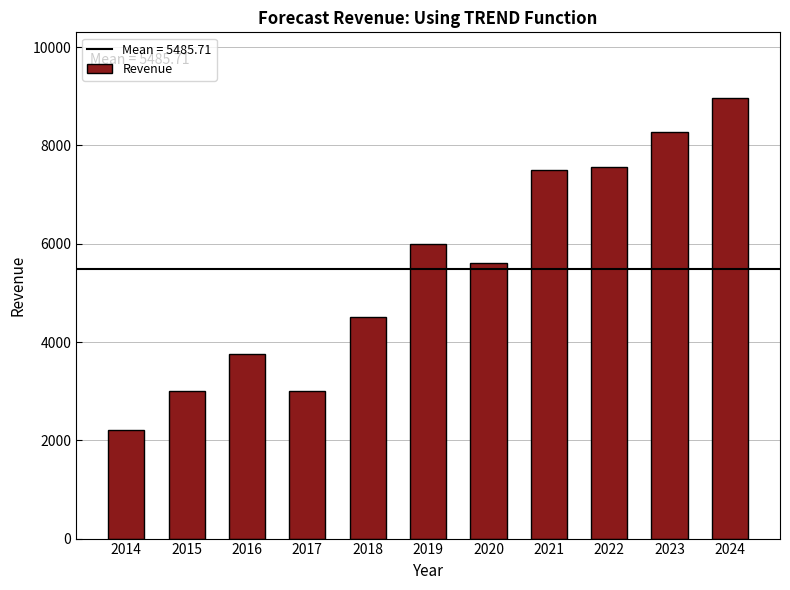

Reading right to left, transcribe all the data shown in this chart.

2024=8958.9	2023=8264.3	2022=7569.6	2021=7500.0	2020=5600.0	2019=6000.0	2018=4500.0	2017=3000.0	2016=3750.0	2015=3000.0	2014=2200.0